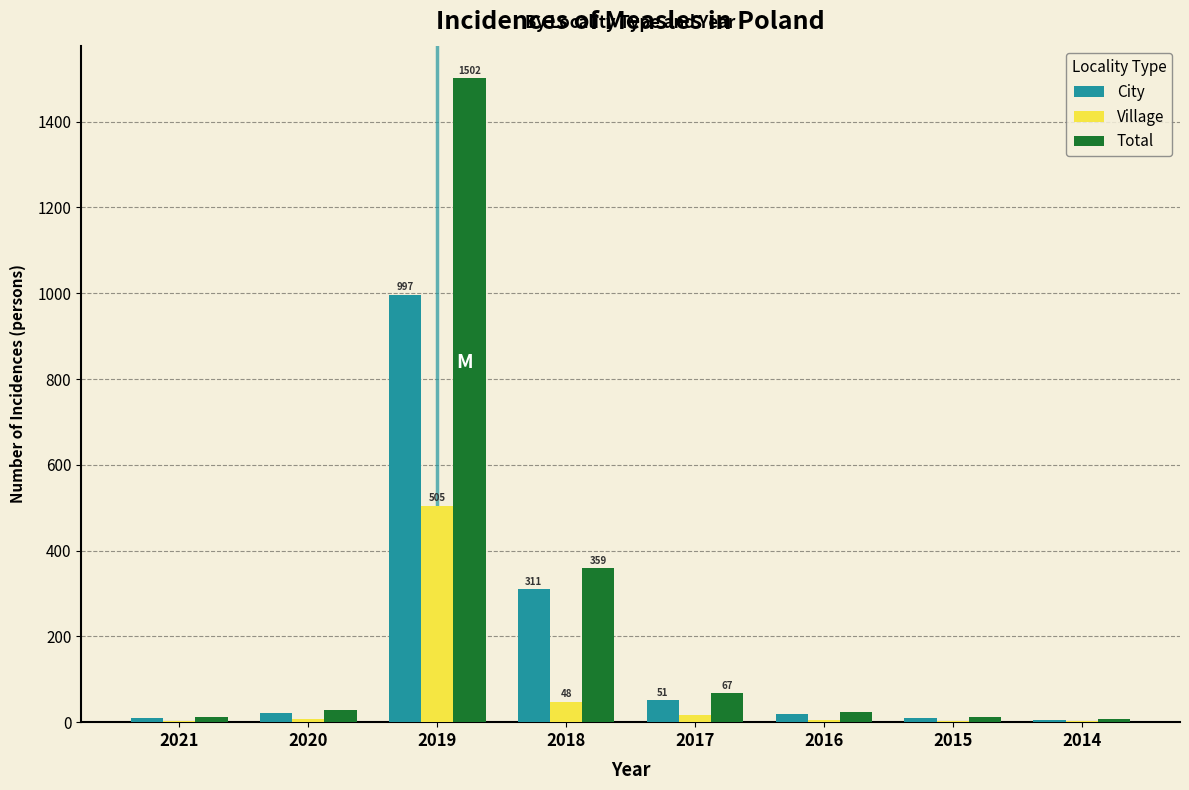

Which series has the largest total across all categories?

Total